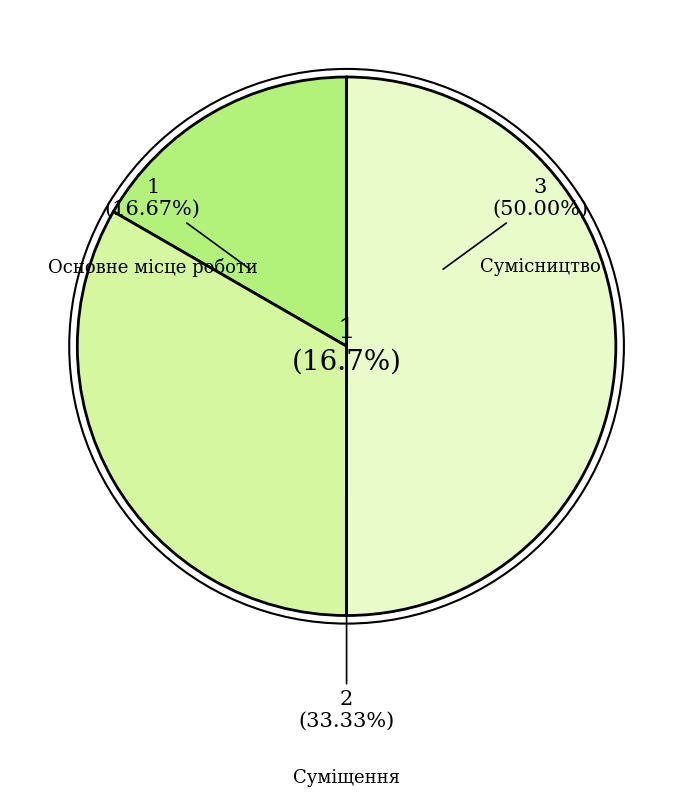

Which category has the smallest portion of the pie?

Основне місце роботи